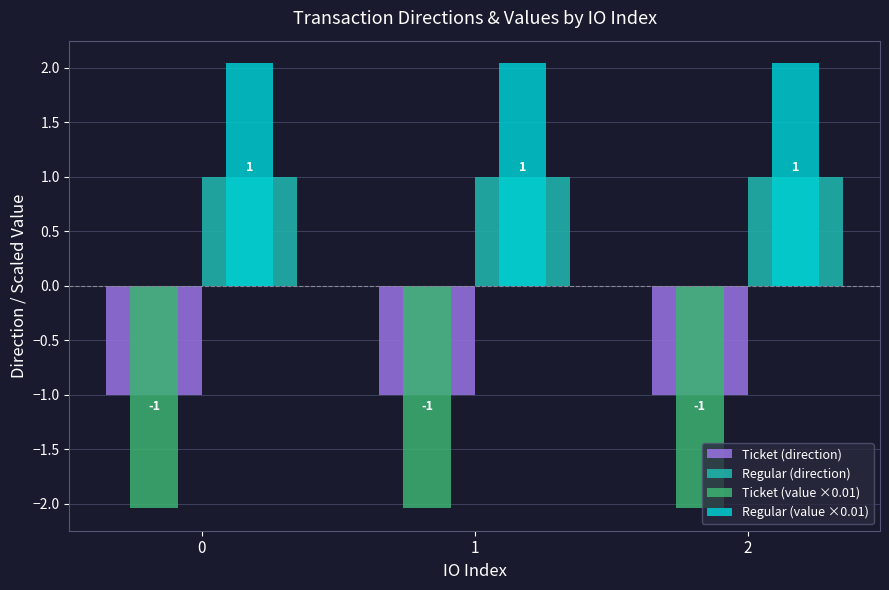

True or false: Ticket (direction) has a value of -1.4 at 1.

False